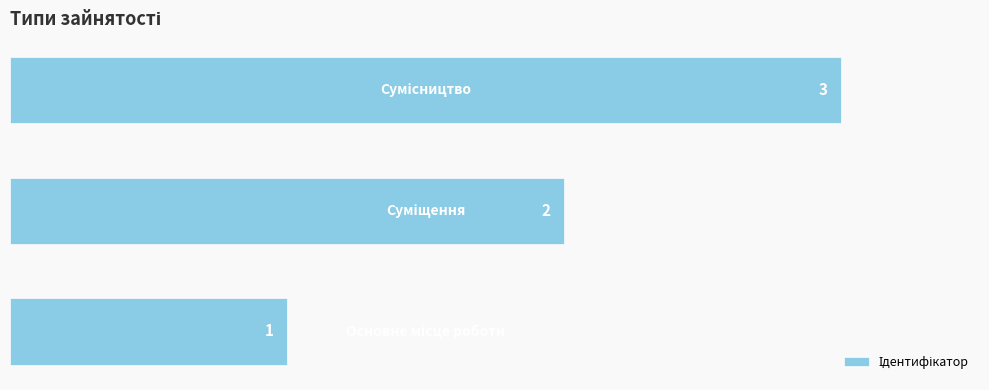

How many values are between 1 and 3?

3